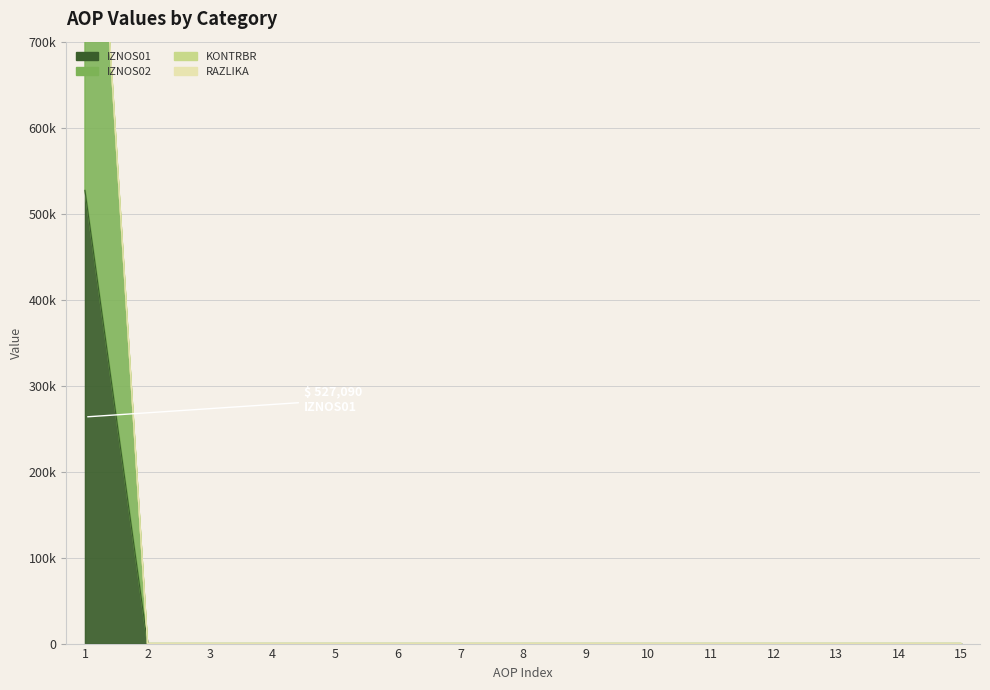

At which label does KONTRBR reach its minimum?

2